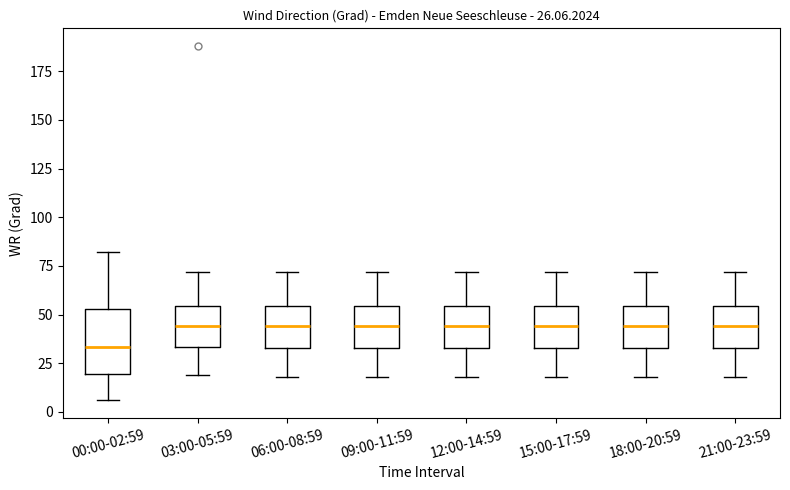

Comparing the boxes themselves (not the whiskers), which one is the tallest?

00:00-02:59